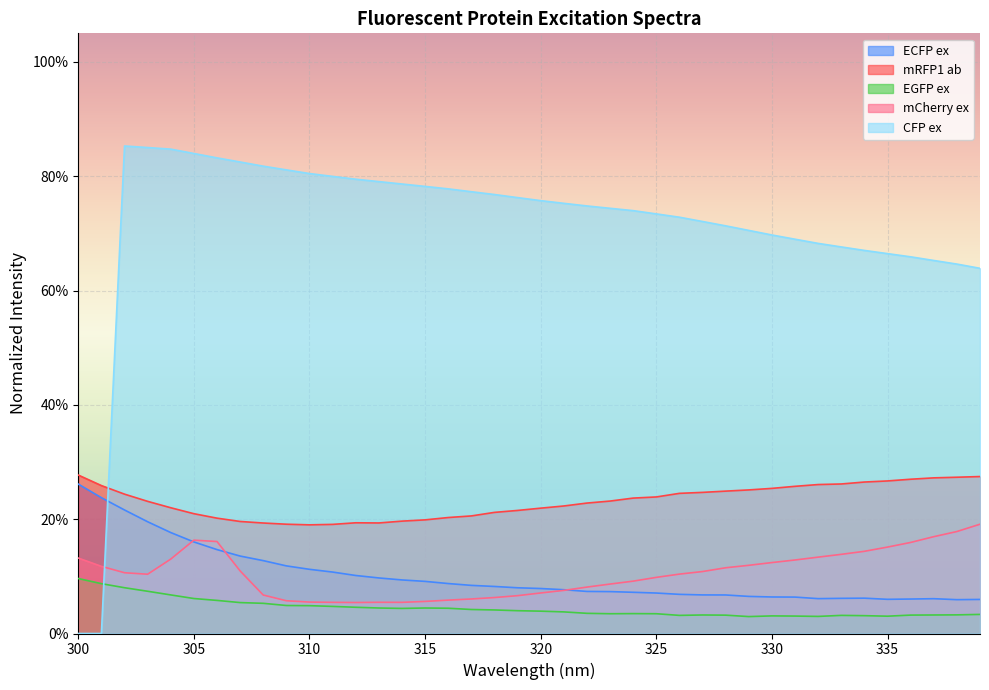

Count the mCherry ex values in the range 0 to 1.

40